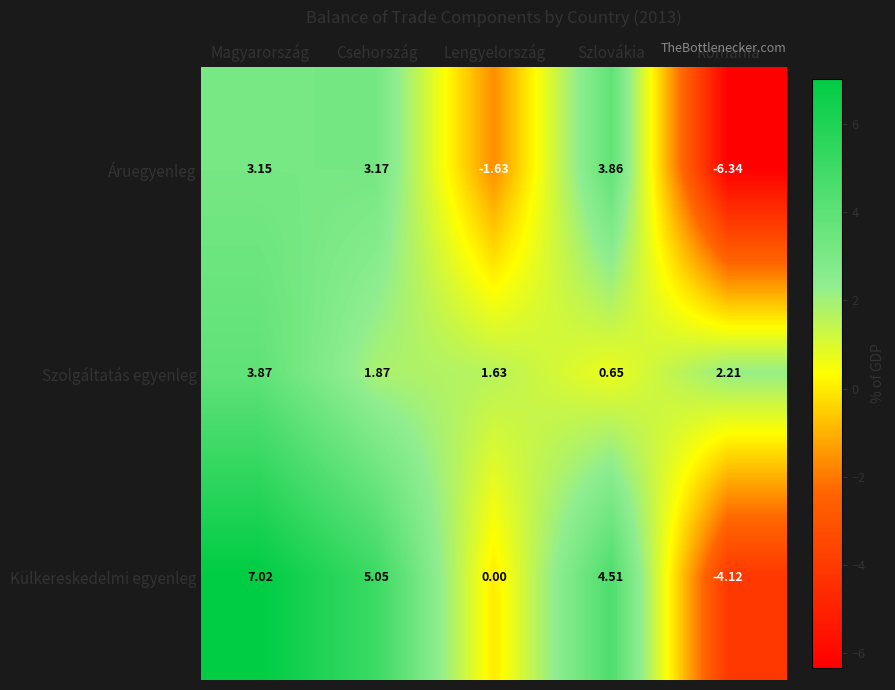

Which series has the largest range (max minus min)?

Külkereskedelmi egyenleg